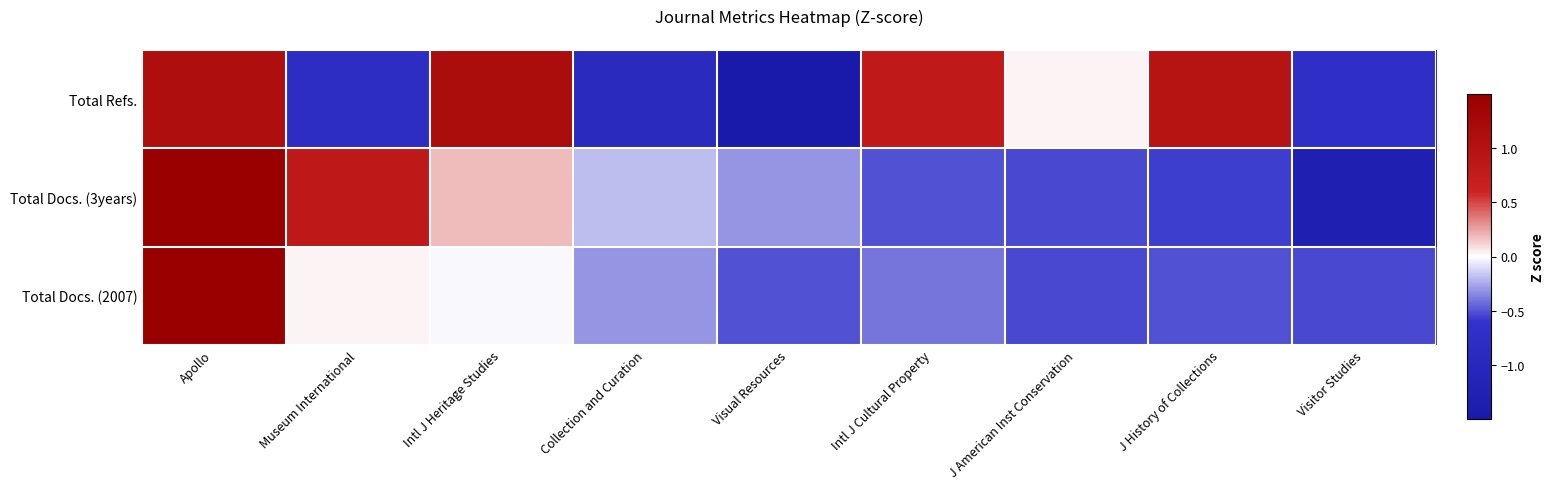

What is the minimum value shown in the chart?

-1.7